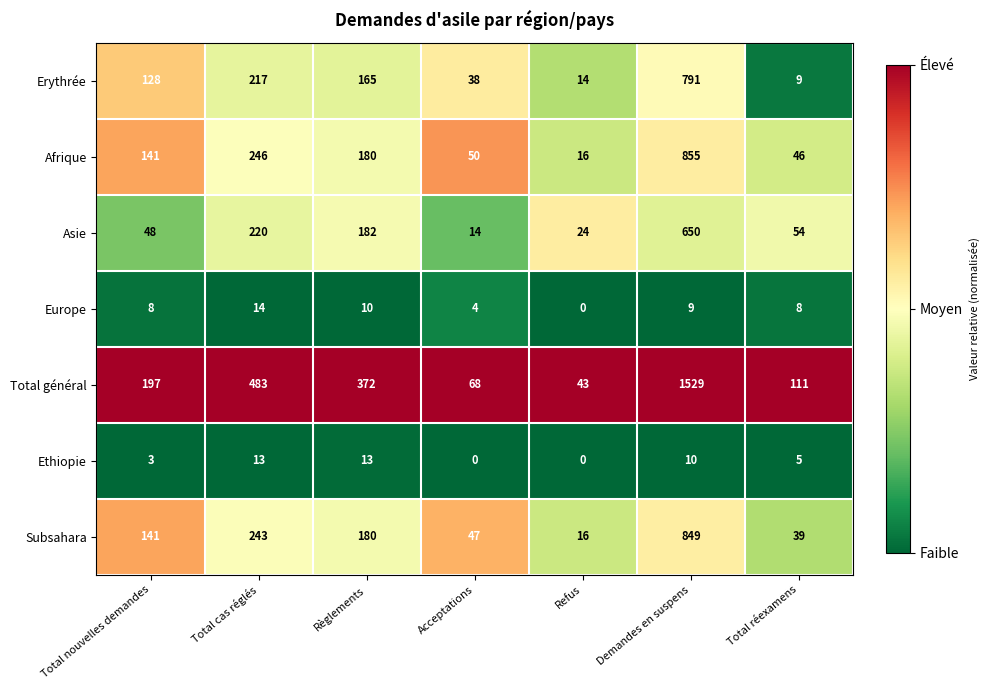

What is the lowest value of the Subsahara series?

16